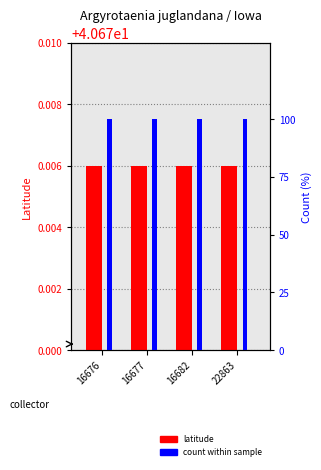

Which label corresponds to the largest value in the chart?

16676